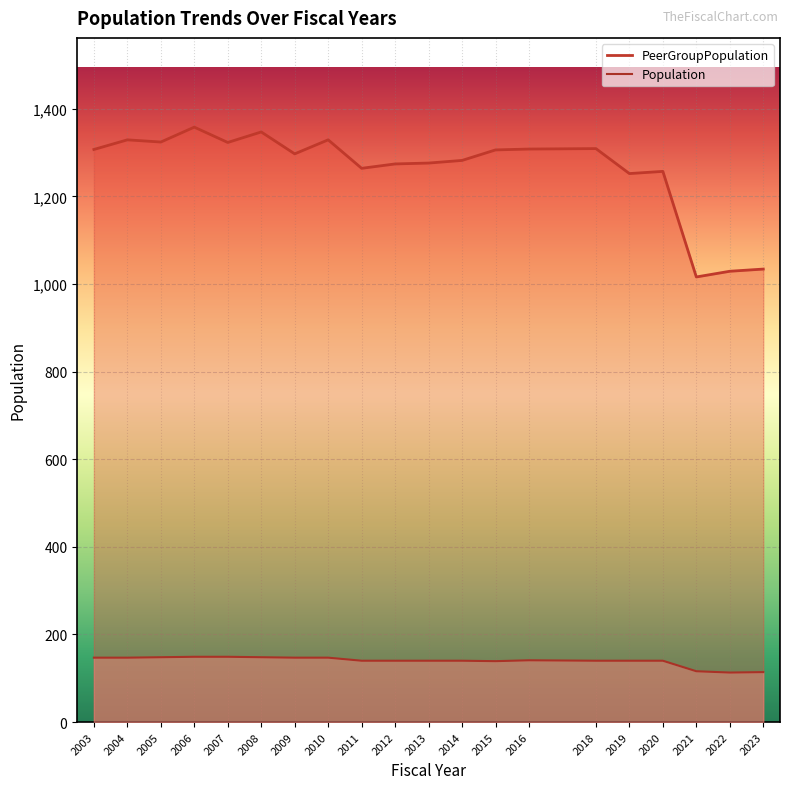

What is the difference between the second highest and second lowest values in the PeerGroupPopulation series?

318